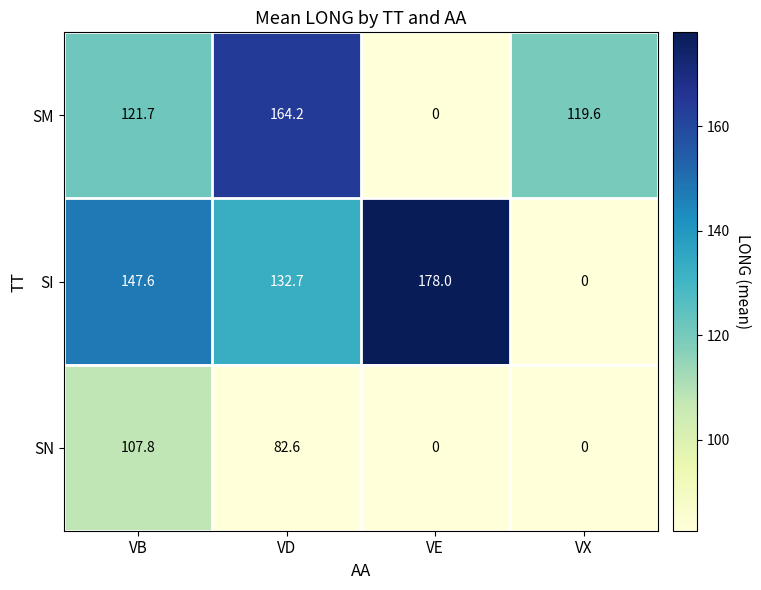

How many data points does each series have?

4